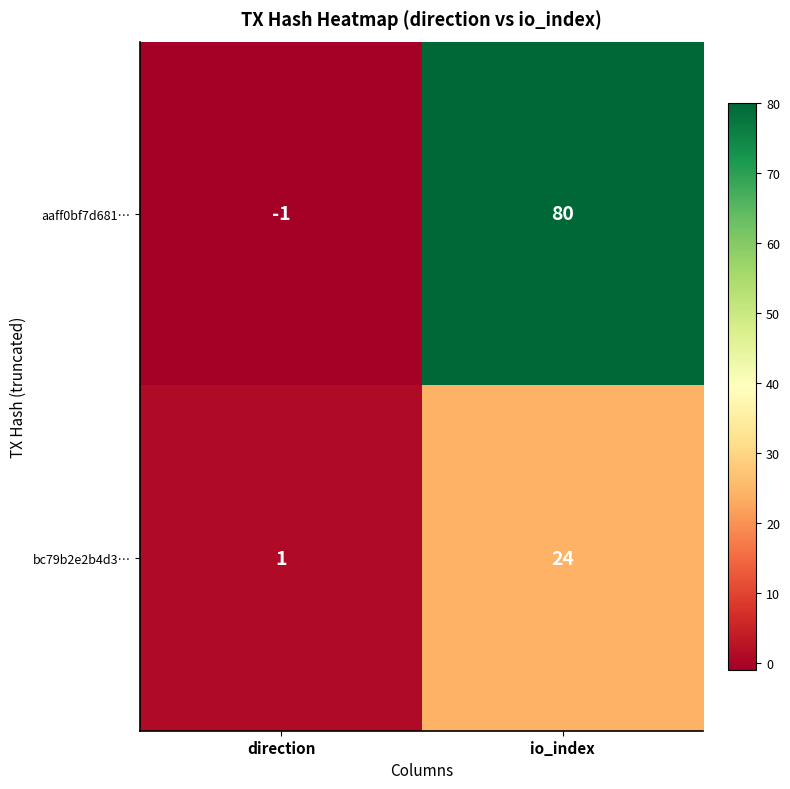

Which category has the lowest value across all series?

direction